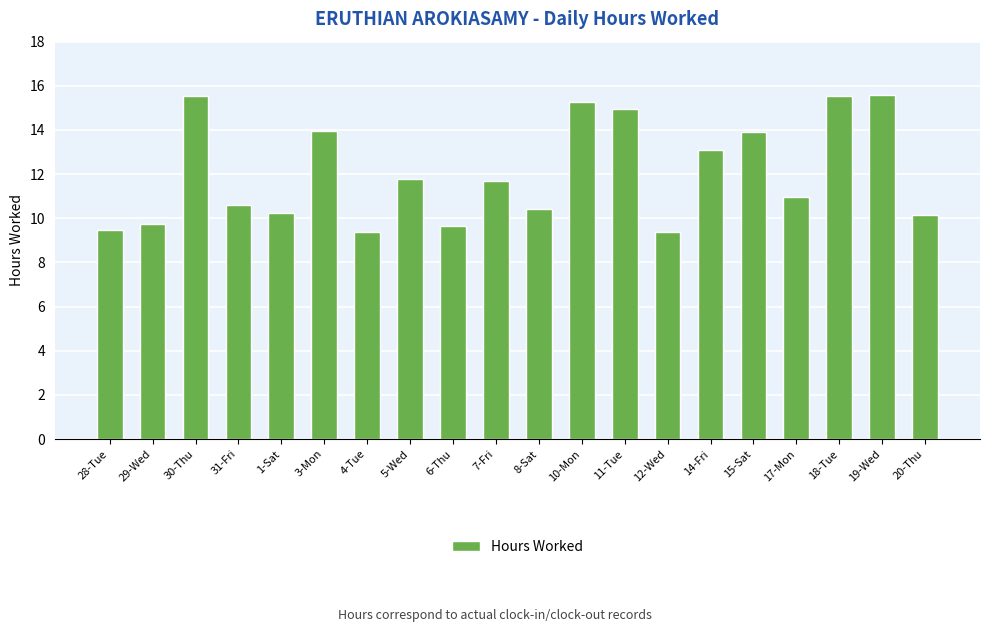

What is the change in value from 3-Mon to 10-Mon?

+1.3